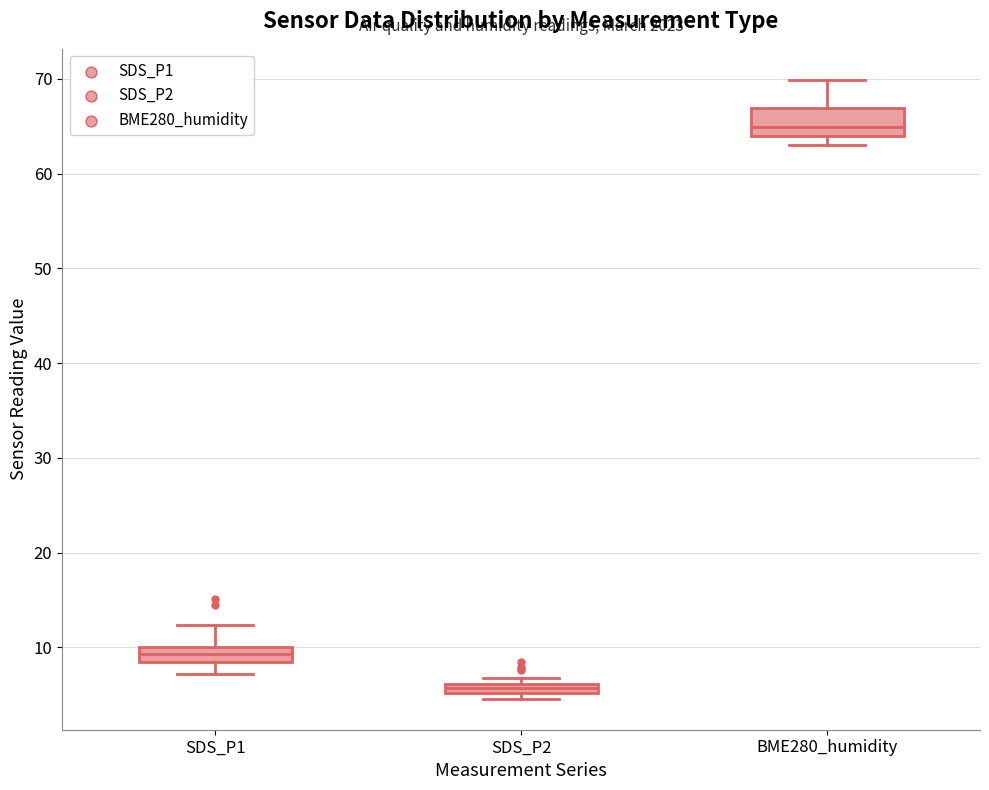

Which box's median line is the highest?

BME280_humidity